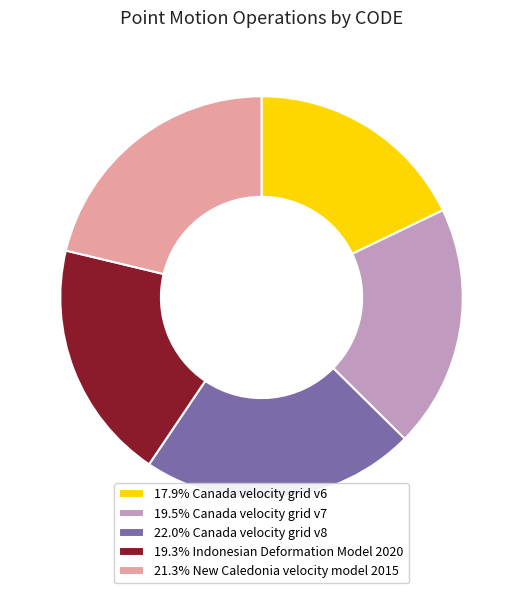

What is the ratio of the value at 19.3% Indonesian Deformation Model 2020 to the value at 22.0% Canada velocity grid v8?

0.9